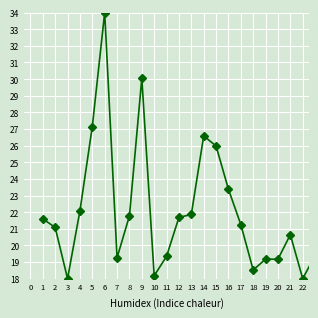

What is the smallest value displayed?

18.0